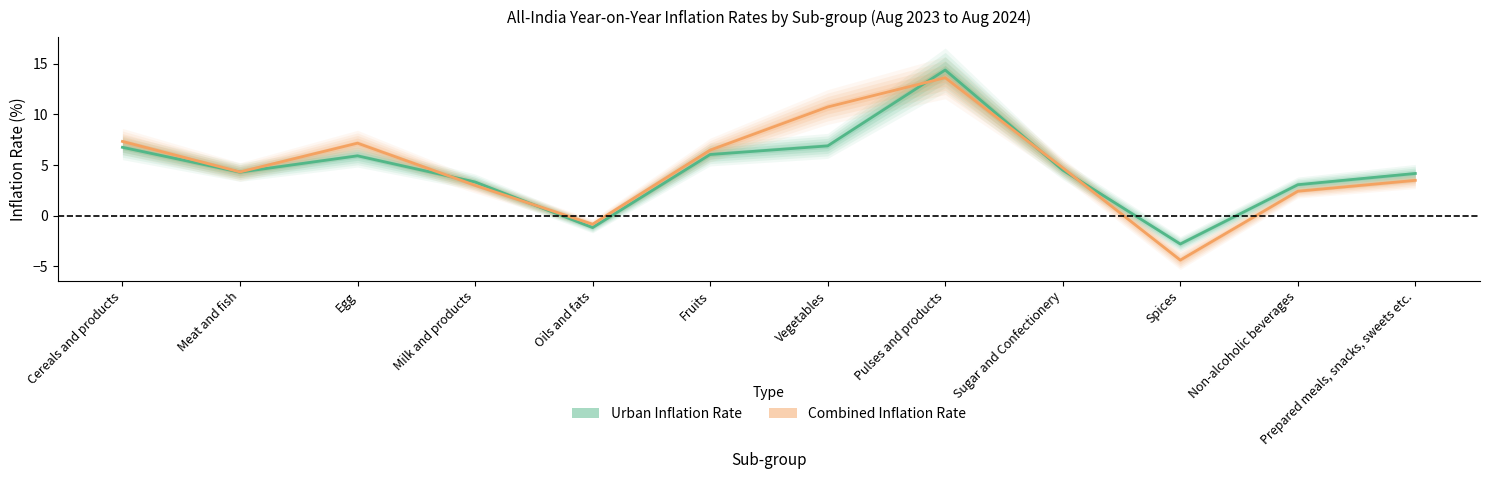

How many lines are shown in the chart?

2